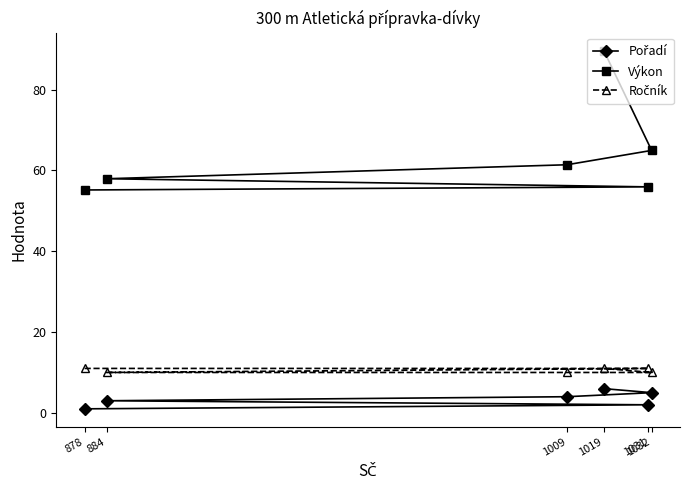

At which label does Ročník reach its minimum?

884